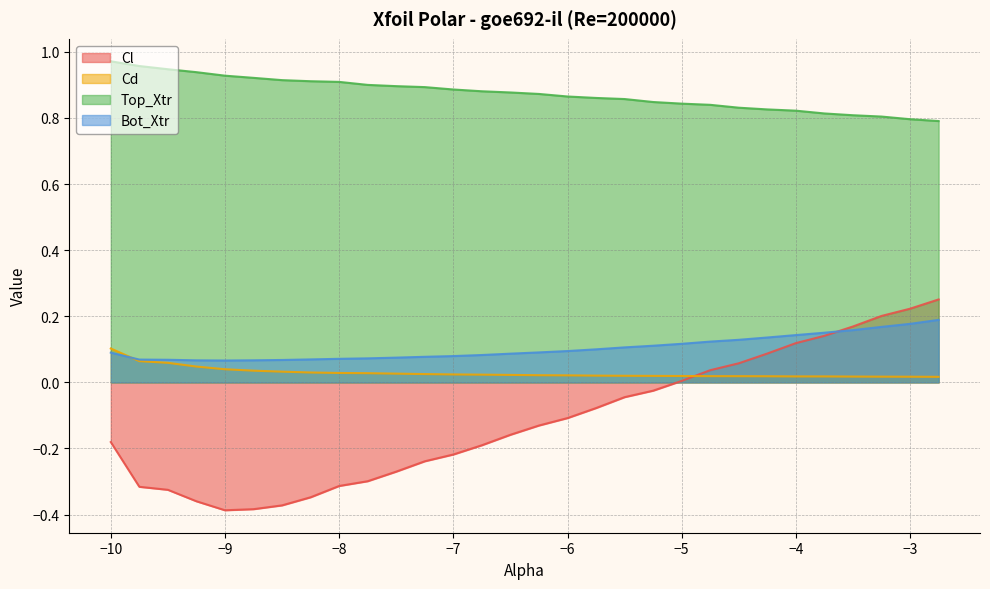

What is the sum of all Cd values?

0.9